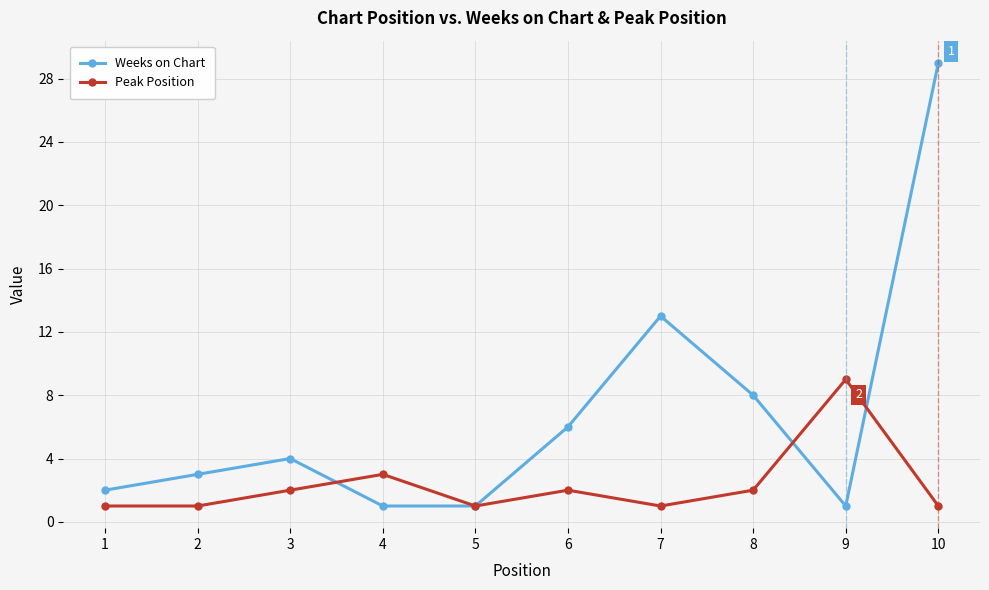

Rank the series by their maximum value, from highest to lowest.

Weeks on Chart, Peak Position